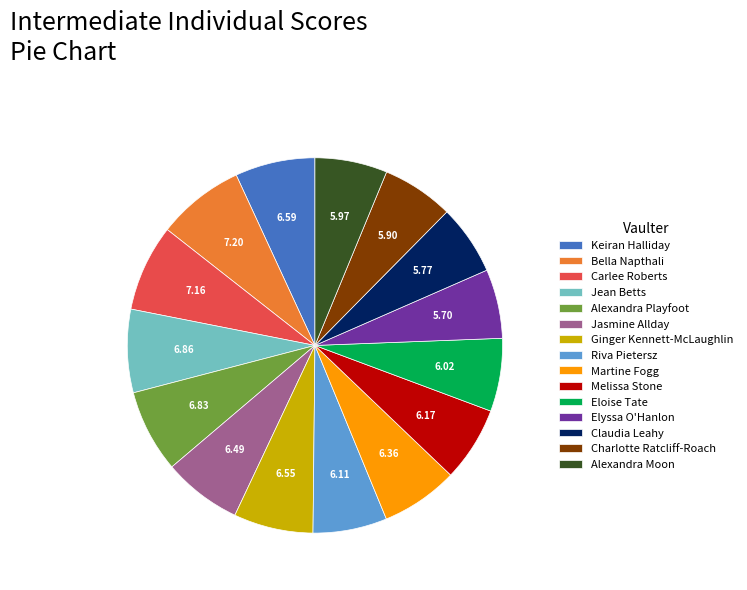

Between Charlotte Ratcliff-Roach and Carlee Roberts, which is larger?

Carlee Roberts